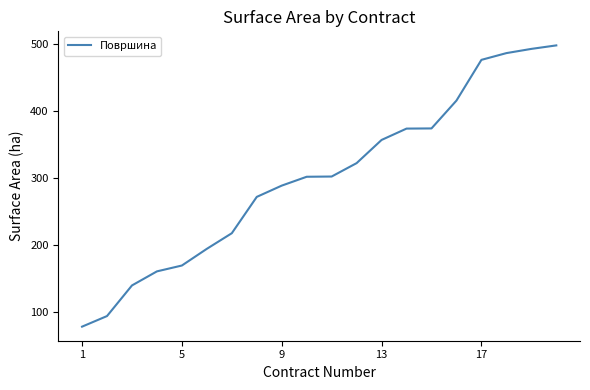

What is the maximum value shown in the chart?

498.5